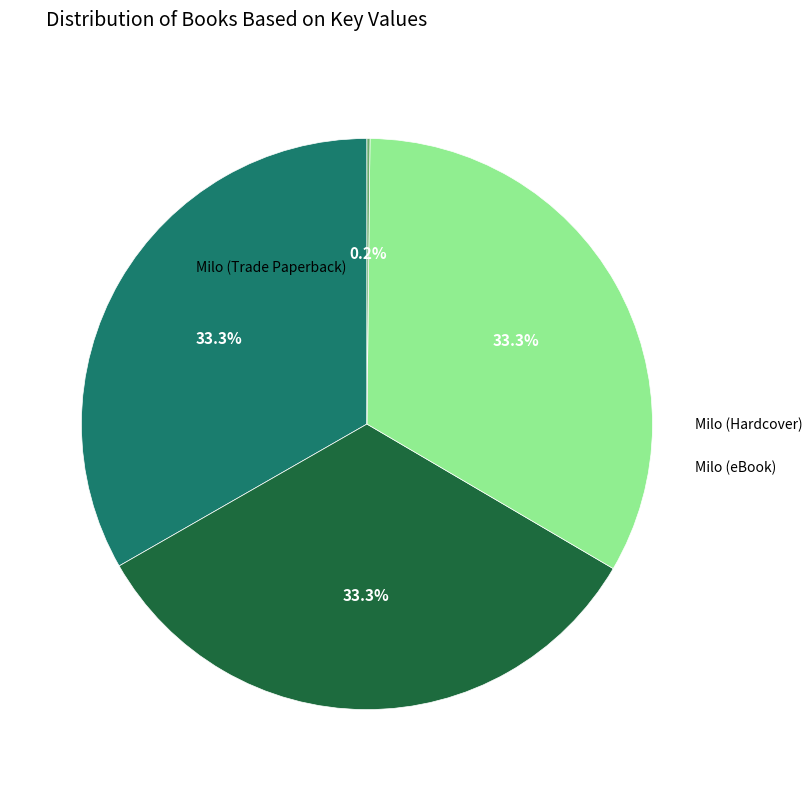

Does any single category account for the majority?

No